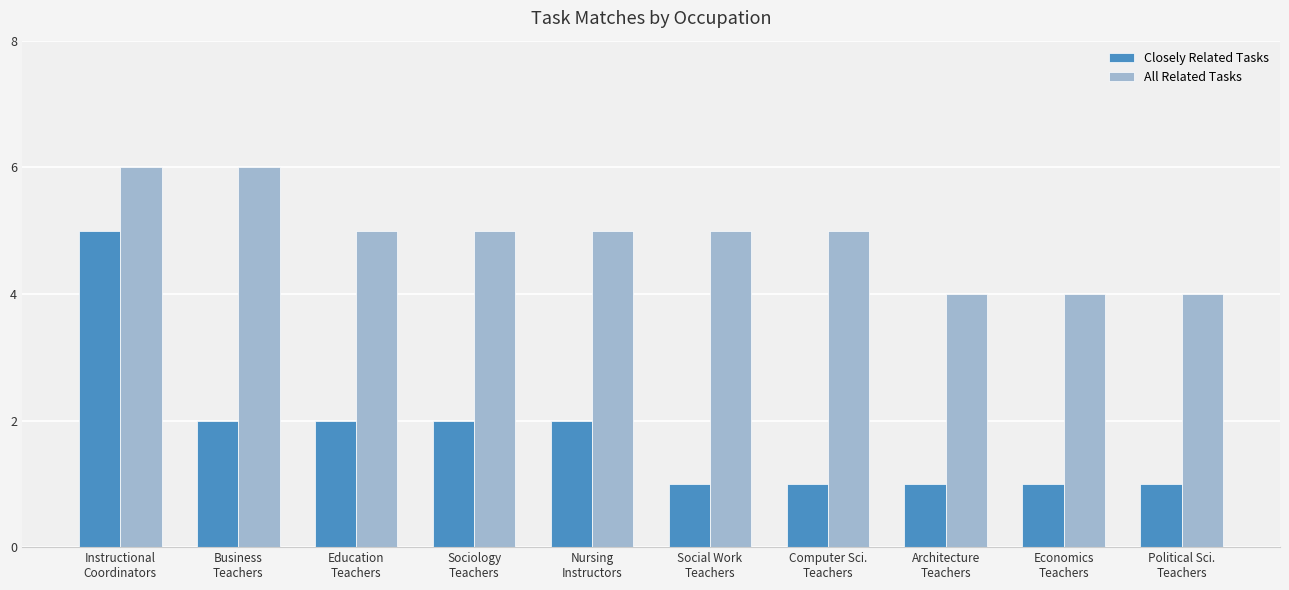

What is the total value across all series at Education
Teachers?

7